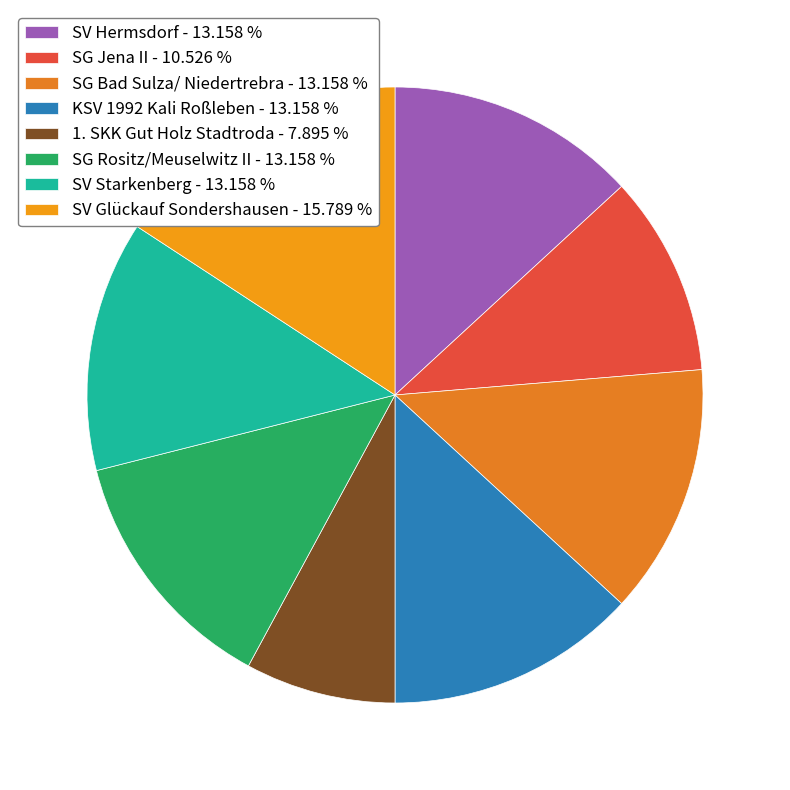

Combined, do 1. SKK Gut Holz Stadtroda and SV Starkenberg account for over 50%?

No